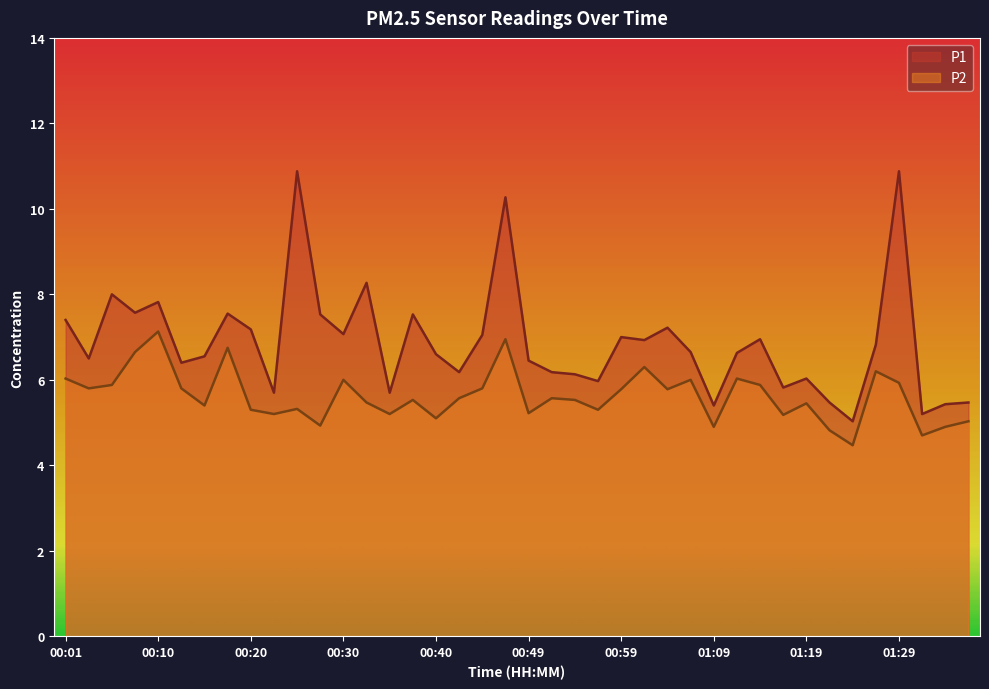

Rank the series at 00:44 from highest to lowest value.

P1, P2